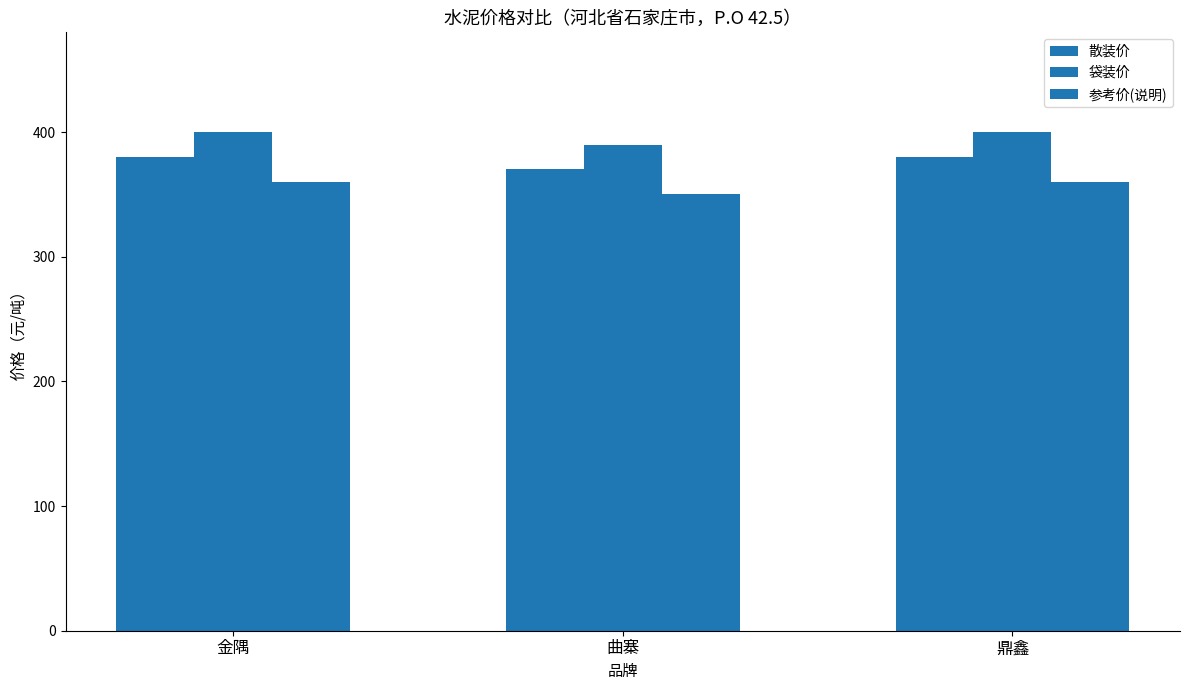

Rank the categories by 参考价(说明) value from lowest to highest.

曲寨, 金隅, 鼎鑫